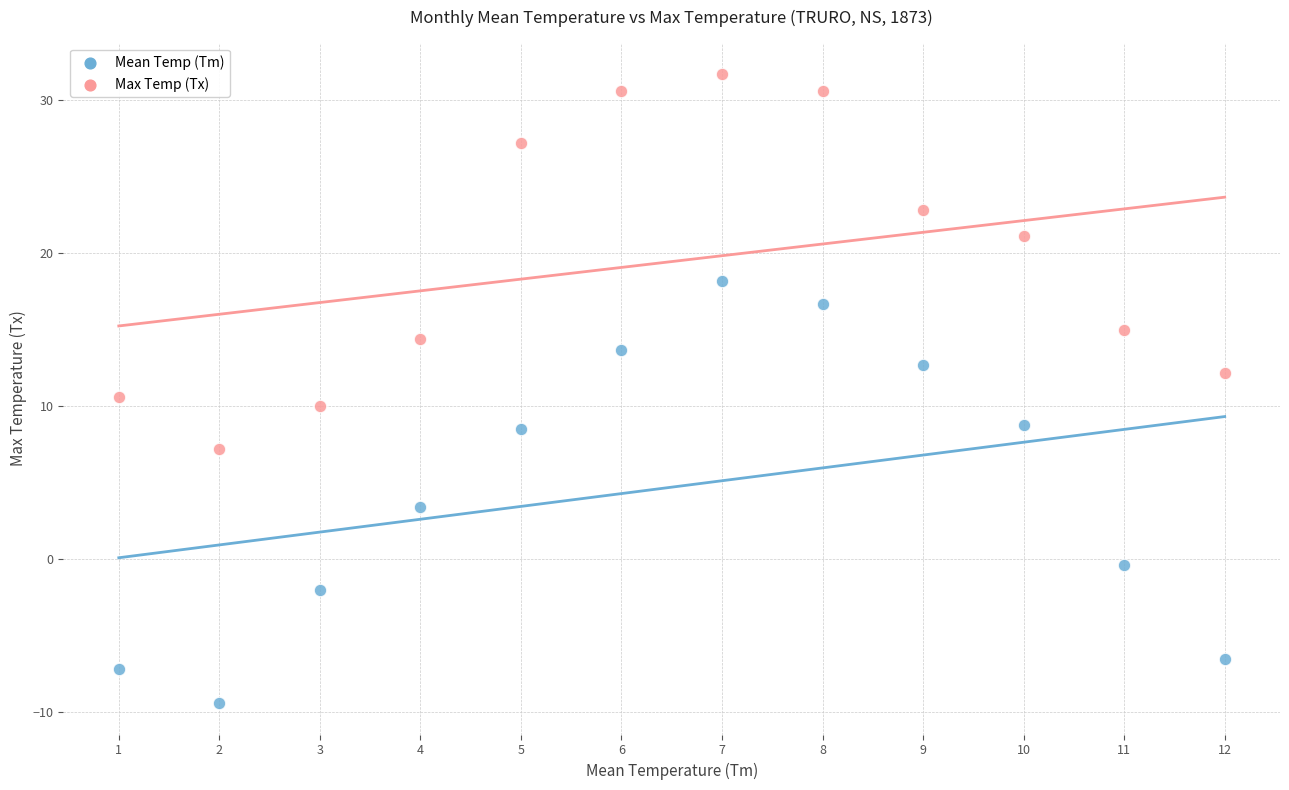

In the Mean Temp (Tm) series, what Y value is closest to 4?

3.4